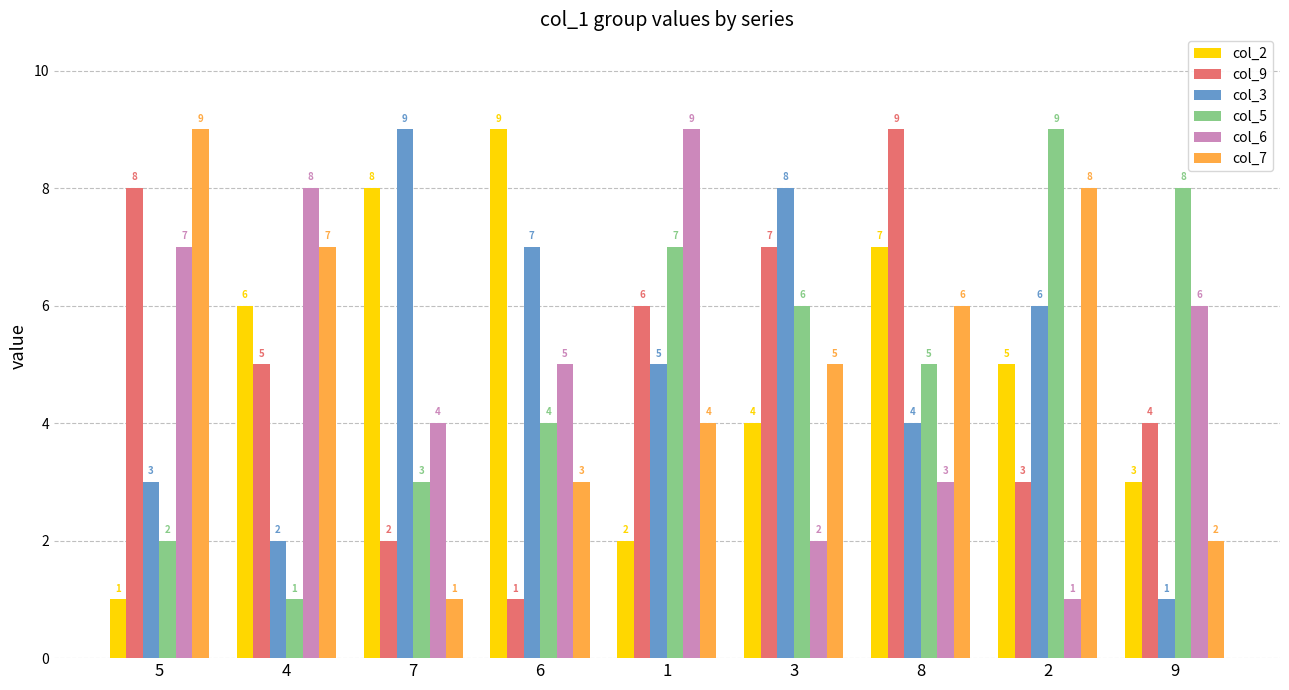

Between 3 and 8, which series saw the biggest shift?

col_3